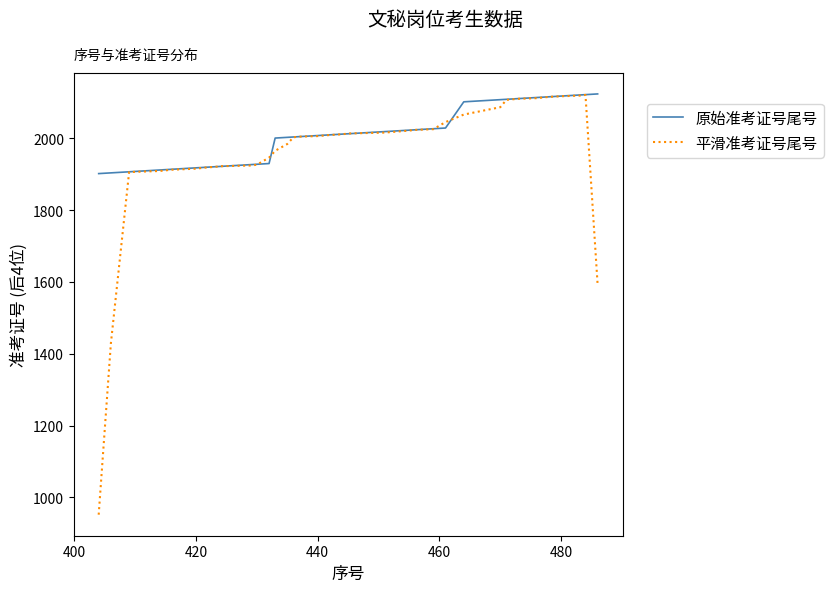

Which series has the largest total across all categories?

原始准考证号尾号